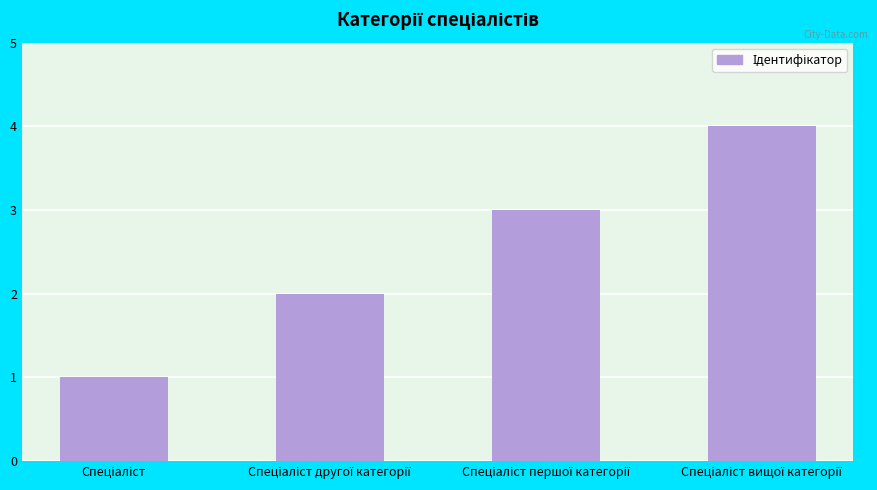

What is the maximum value shown in the chart?

4